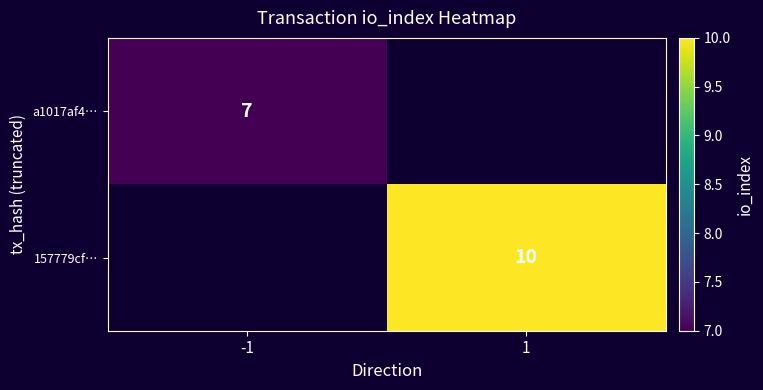

Is it true that a1017af4… equals 7 at -1?

True